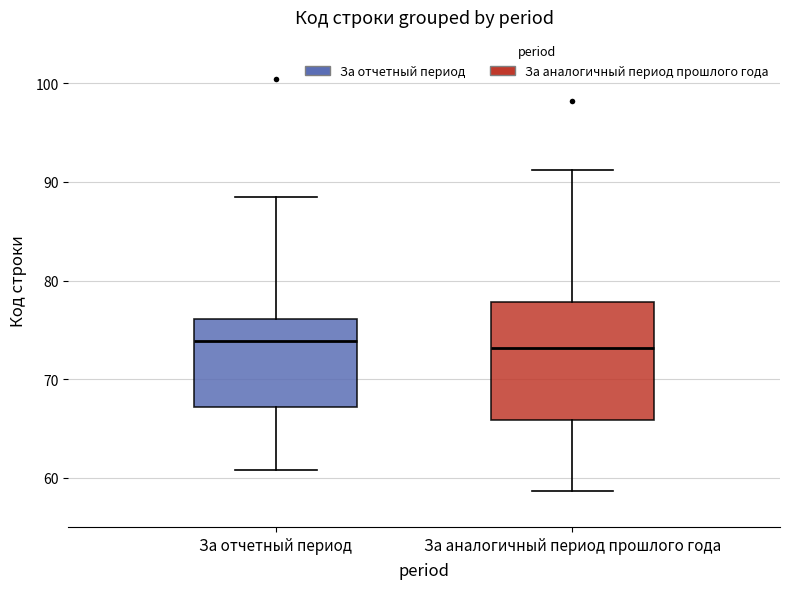

Comparing the boxes themselves (not the whiskers), which one is the tallest?

За аналогичный период прошлого года